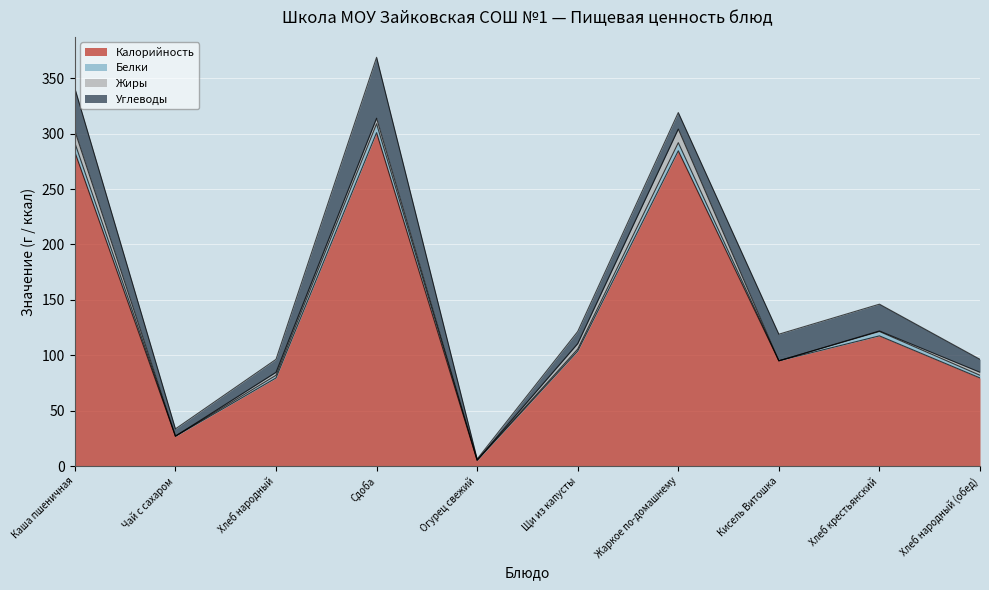

Where is the first local maximum for Калорийность?

Сдоба